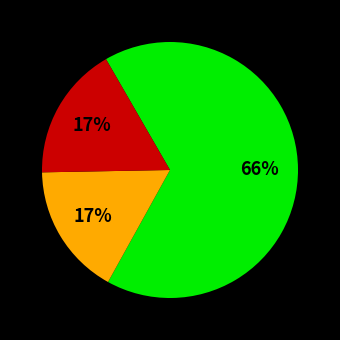

How many segments does this pie chart have?

3